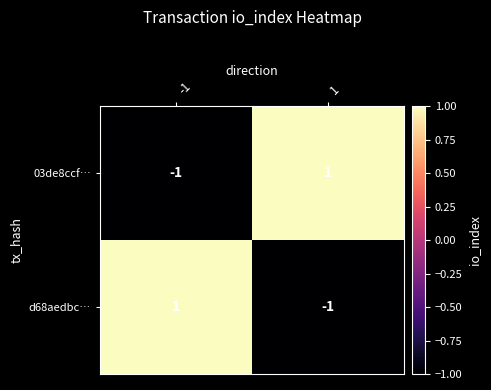

The value of 03de8ccf… at -1 is -1. True or false?

True